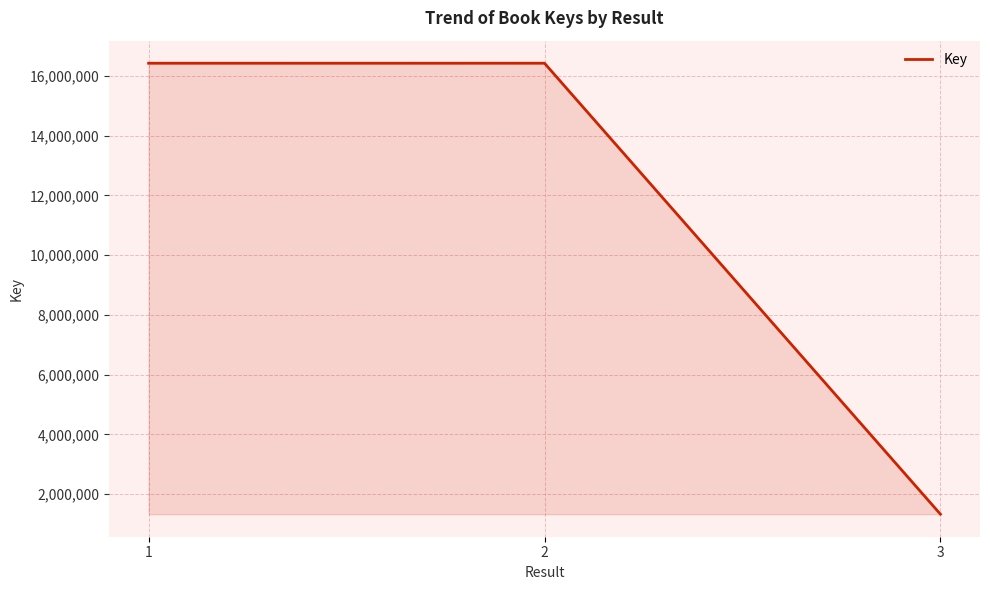

What is the minimum value shown in the chart?

1330767